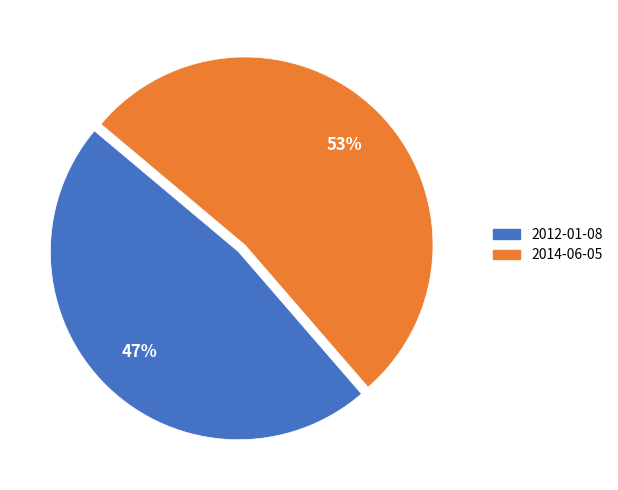

Which category accounts for the majority?

2014-06-05